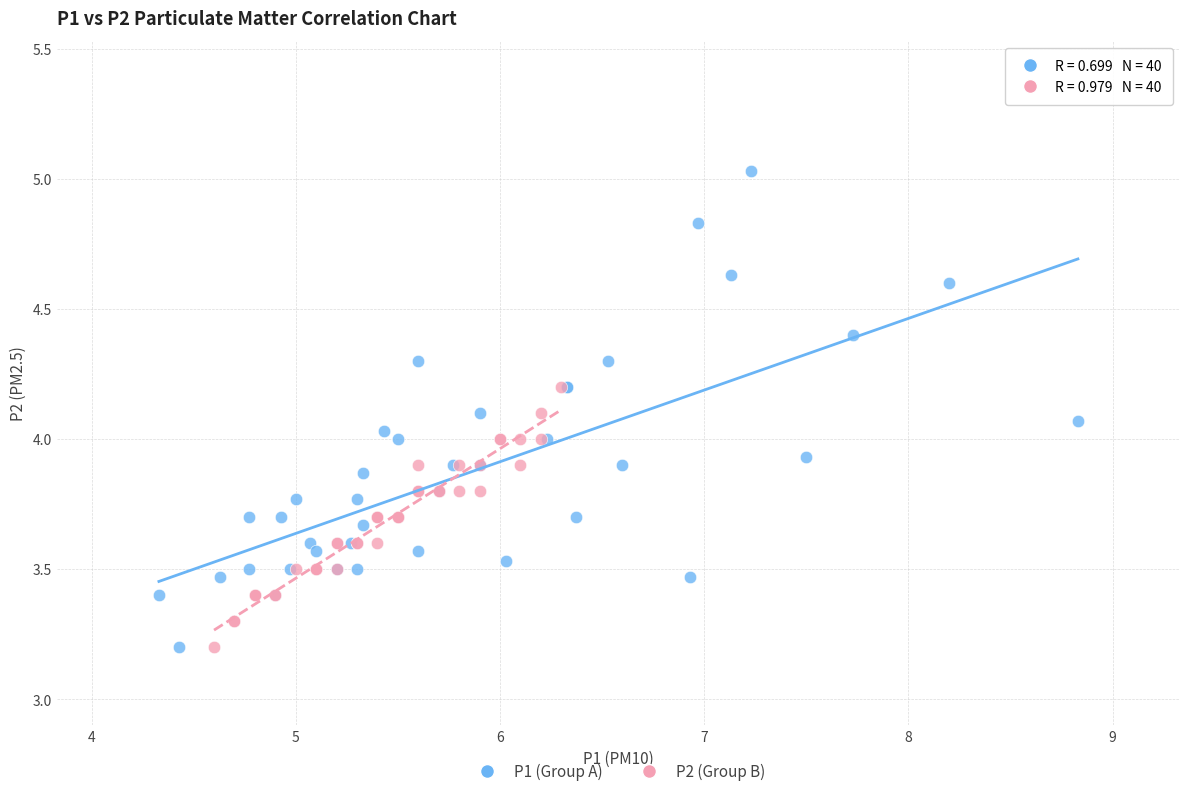

Which series contains the highest Y value?

P1 (Group A)